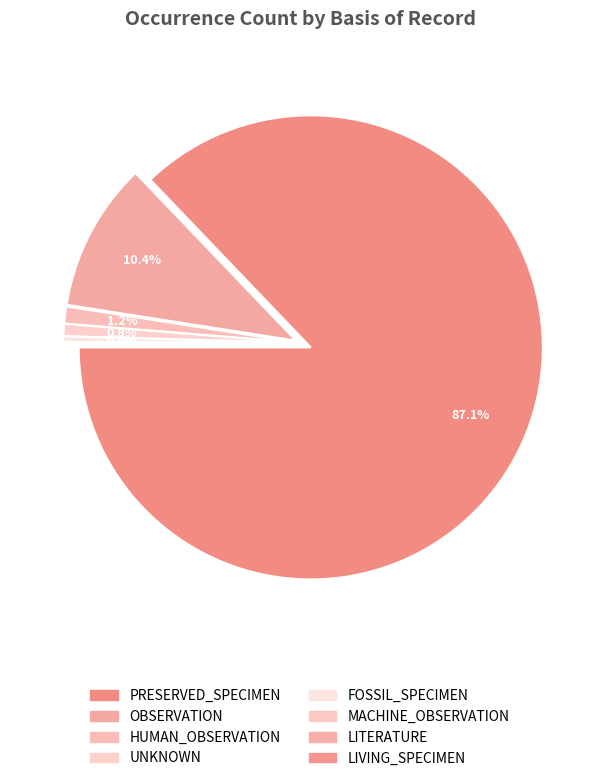

Which slice is the smallest?

LIVING_SPECIMEN